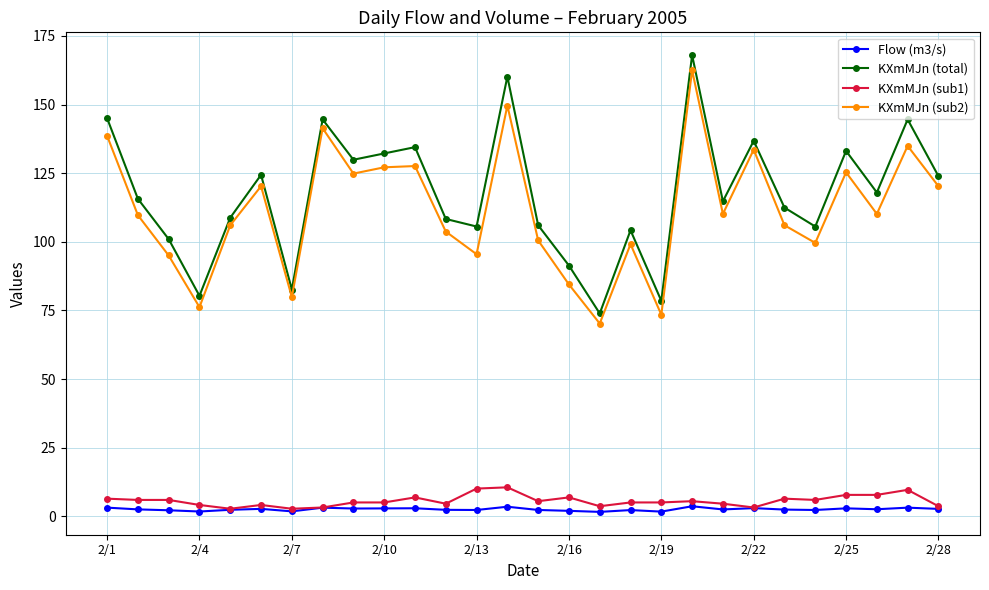

How many lines are shown in the chart?

4